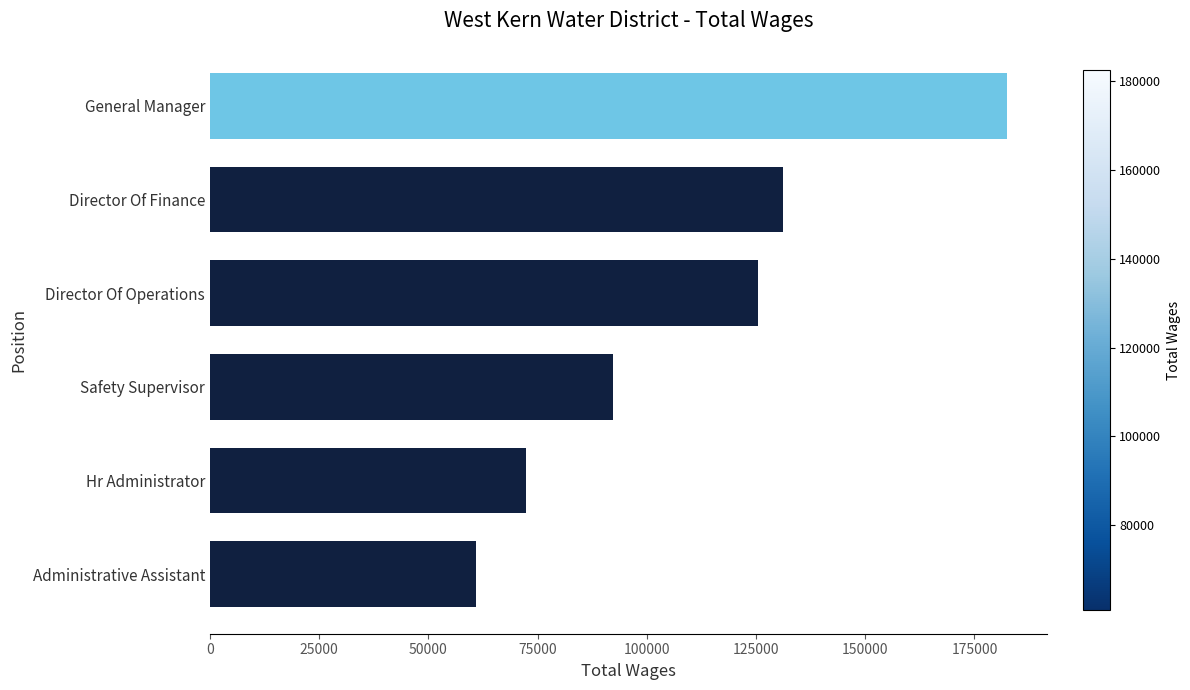

What is the label of the 6th bar from the top?

Administrative Assistant